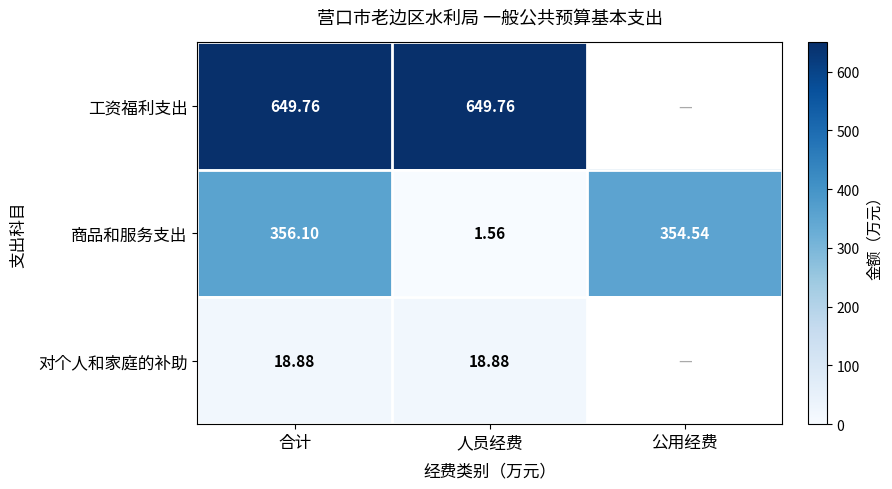

How many data points in 商品和服务支出 are less than 354?

1